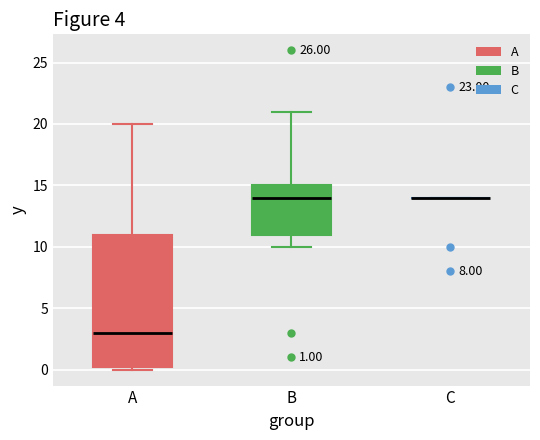

Comparing the boxes themselves (not the whiskers), which one is the tallest?

A